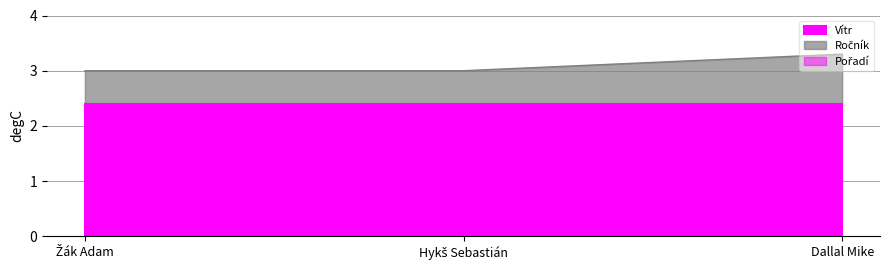

The Ročník series shows 4.8 at Hykš Sebastián. True or false?

False